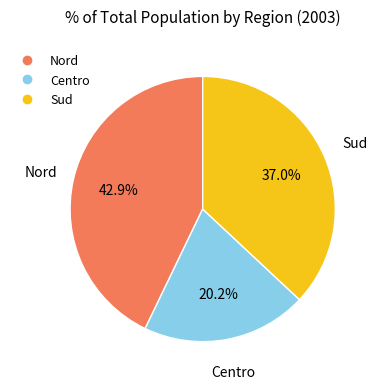

To the nearest percent, what is the difference between the largest and smallest slice percentages?

23%